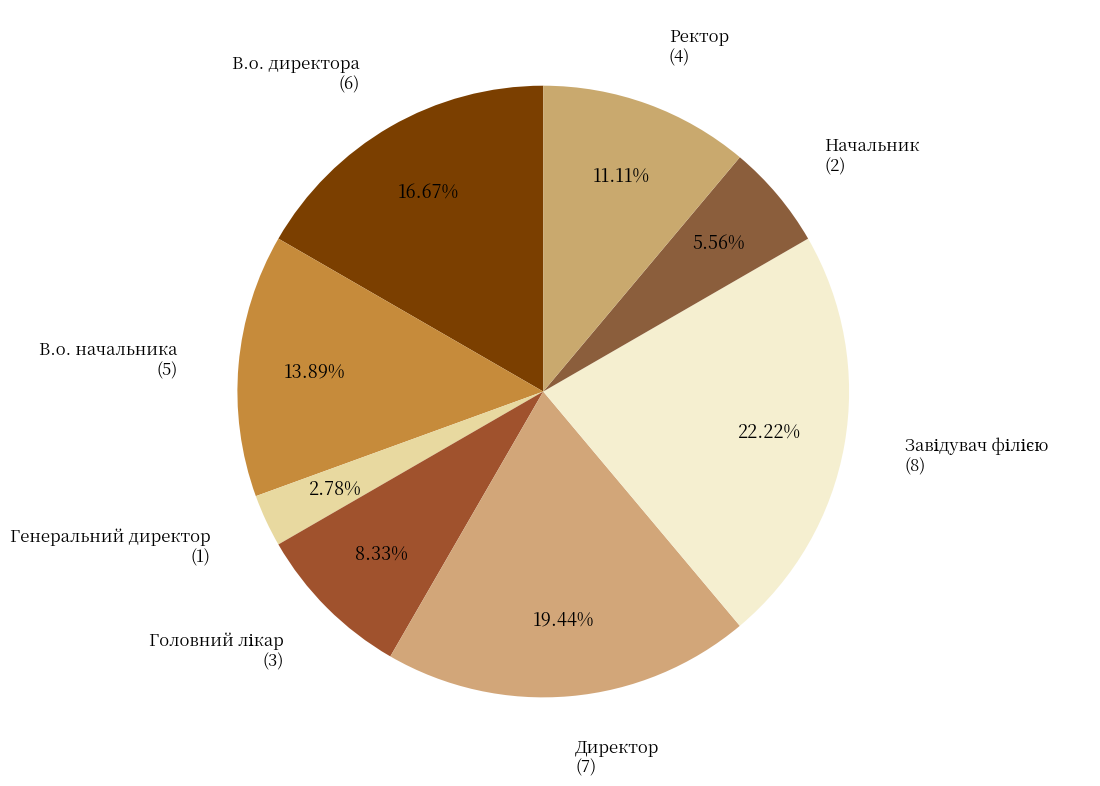

What is the smallest slice in the pie chart?

Генеральний директор